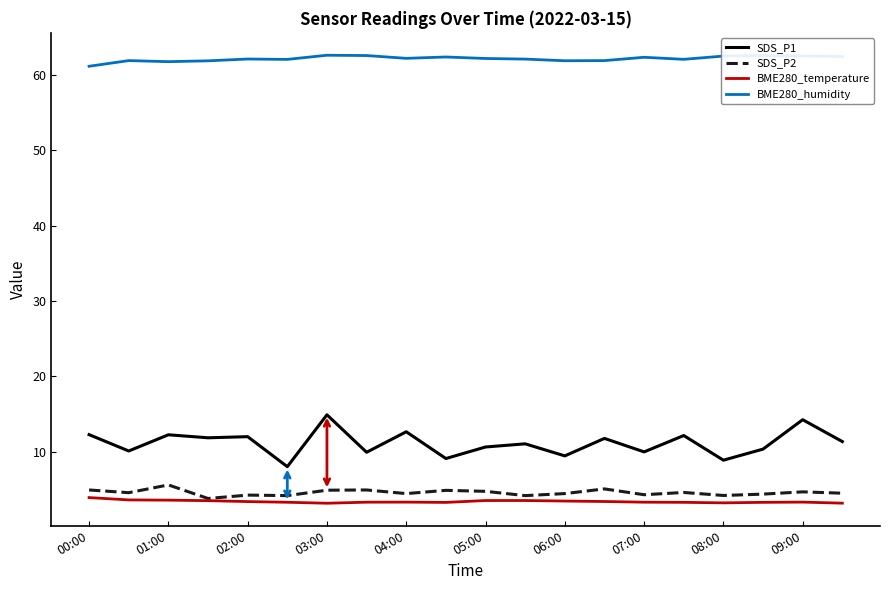

True or false: SDS_P1 and SDS_P2 intersect in this chart.

False